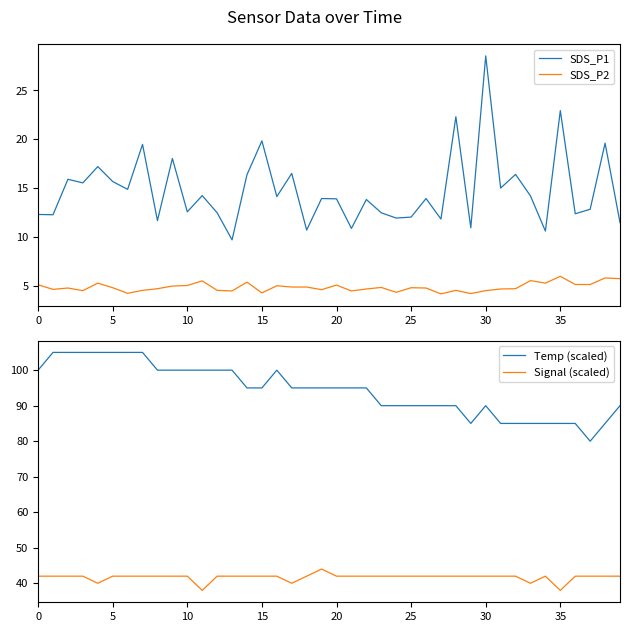

What is the maximum value for Signal (scaled)?

44.0